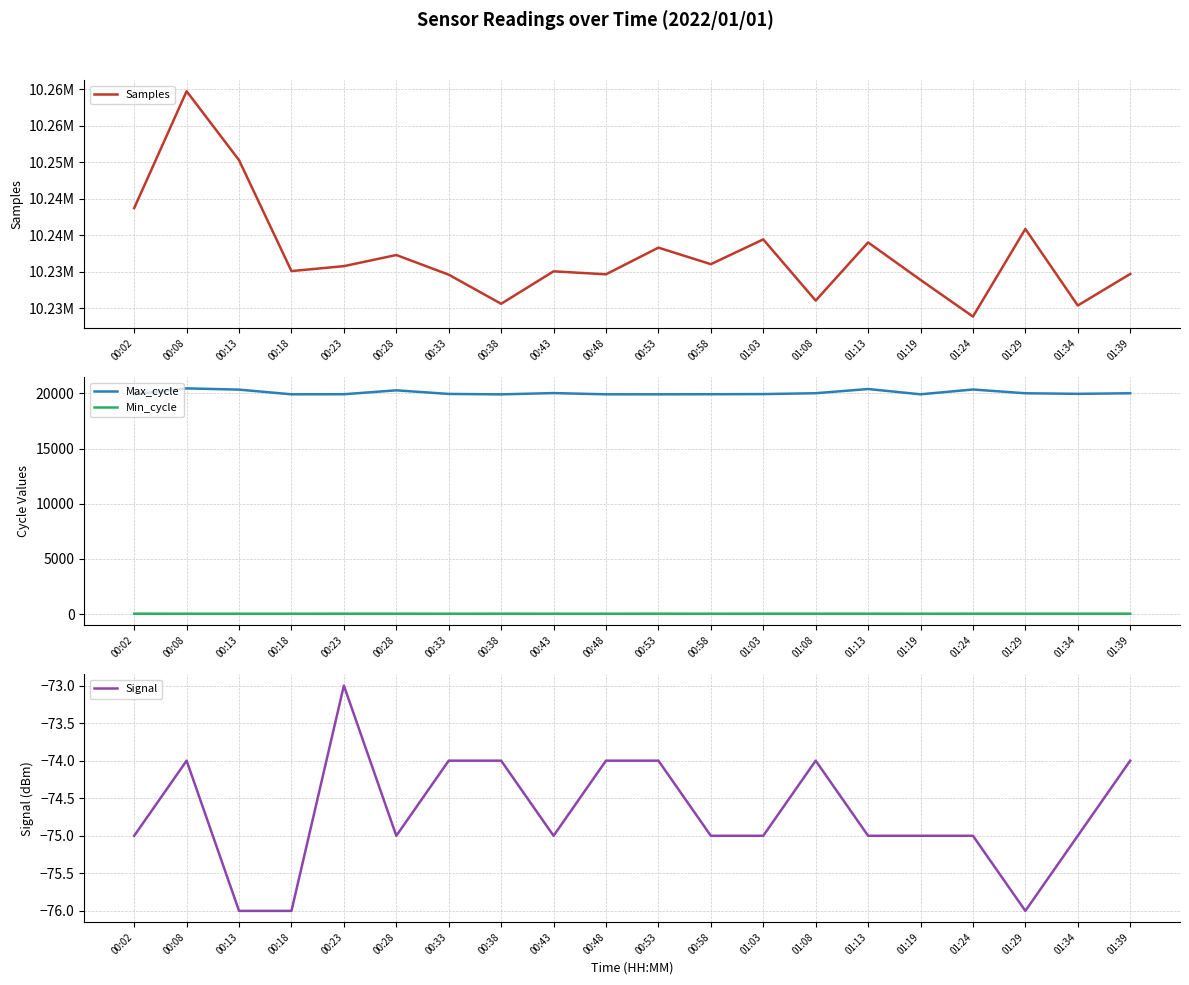

At which label is Signal closest to -74?

00:08